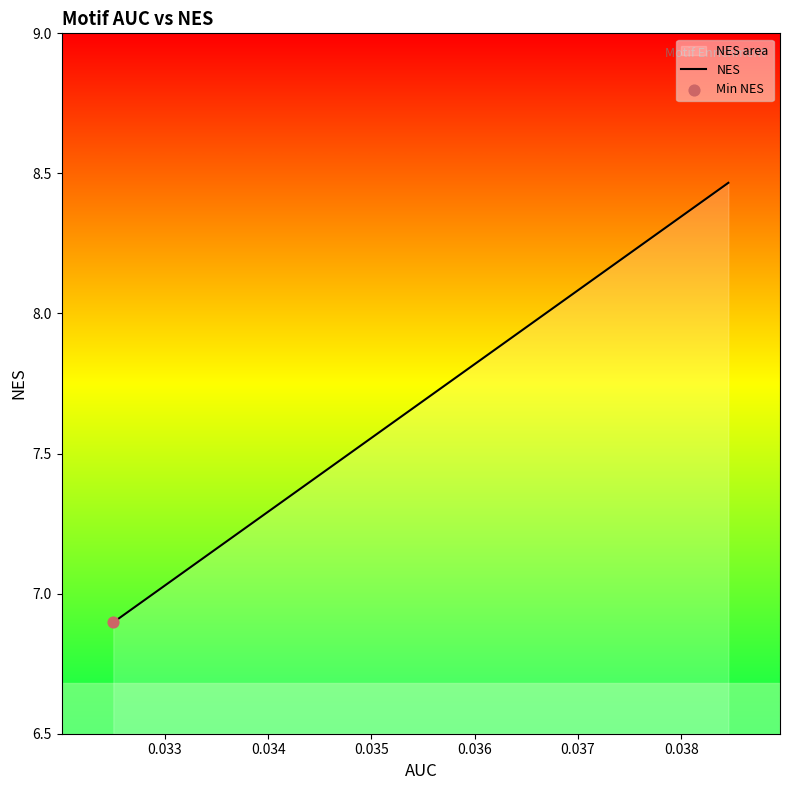

What is the smallest value displayed?

6.9